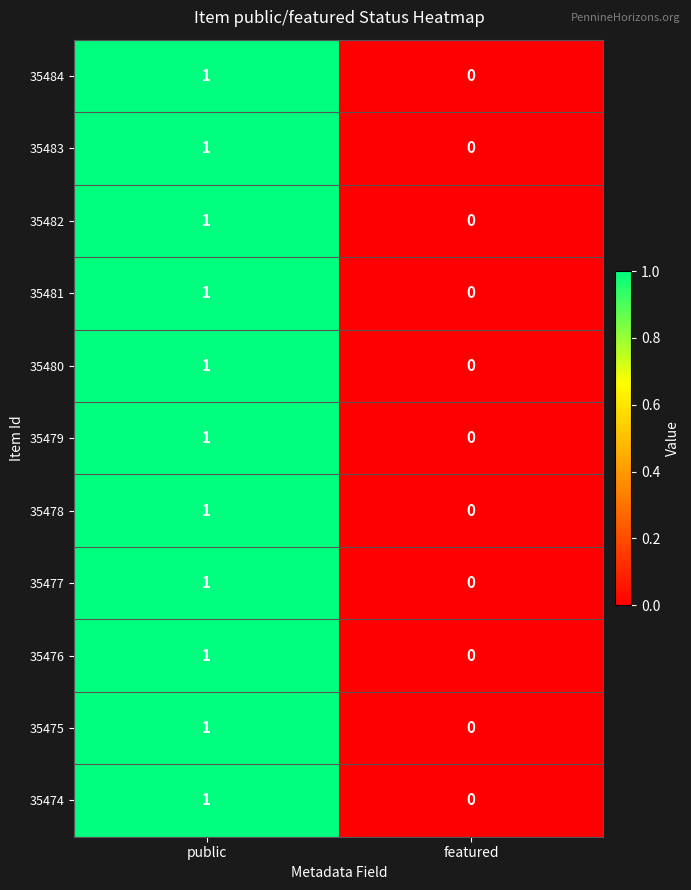

The value of 35481 at featured is 0. True or false?

True